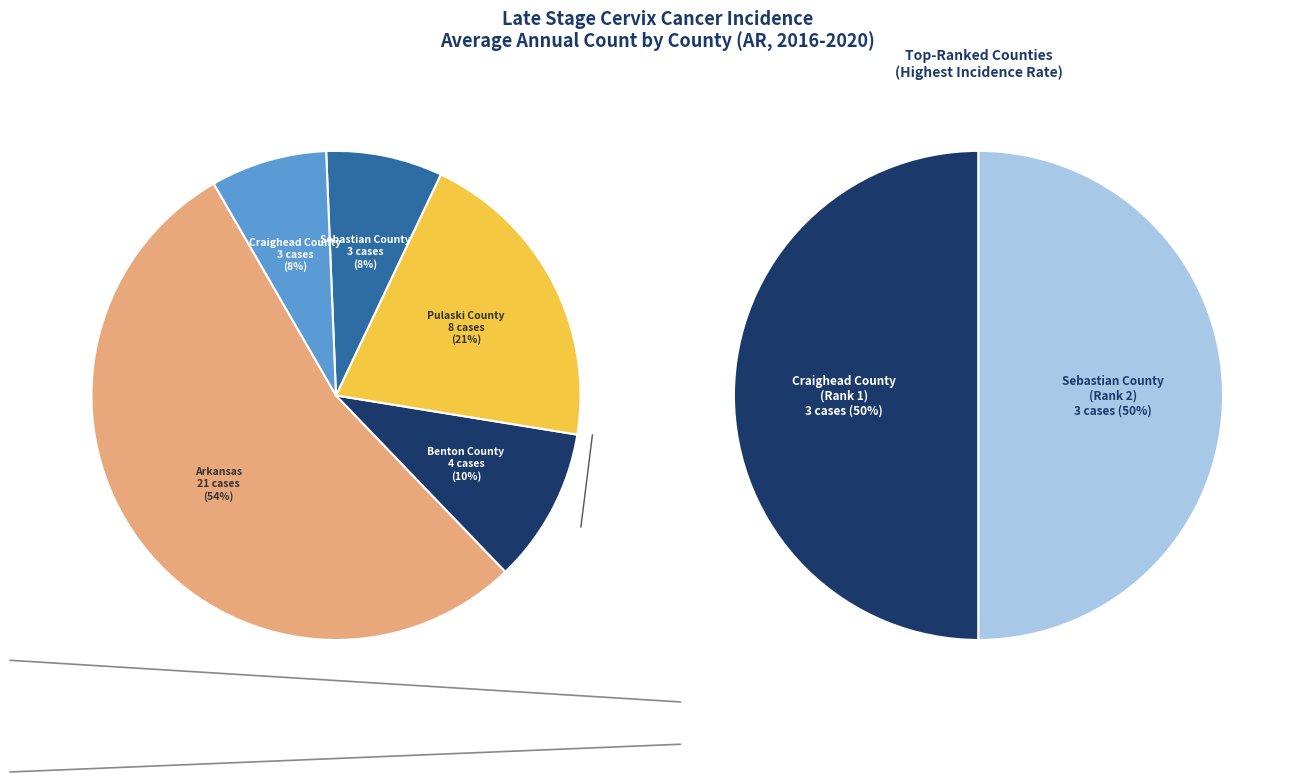

To the nearest percent, what is the average slice percentage?

20%